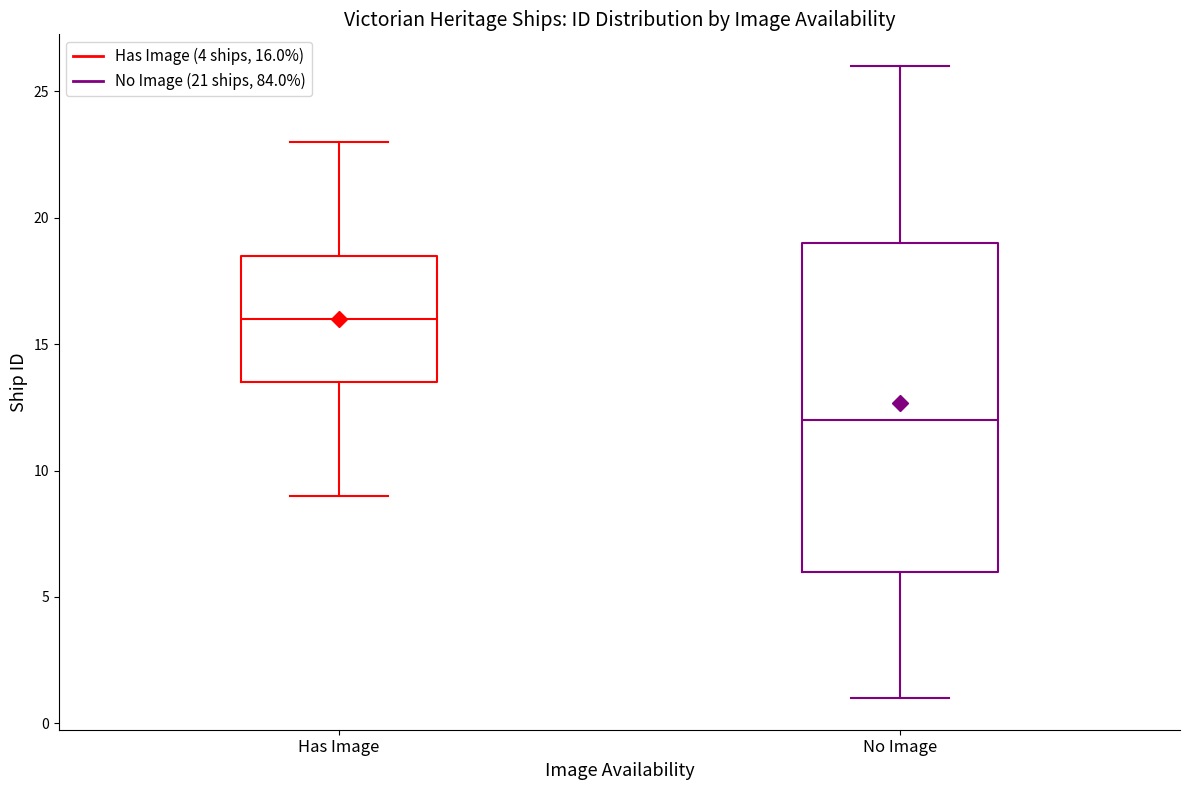

Where does the lower whisker of the box for No Image end on the y-axis? The values are not printed on the chart, so give them approximately, as read against the axis.

1.0